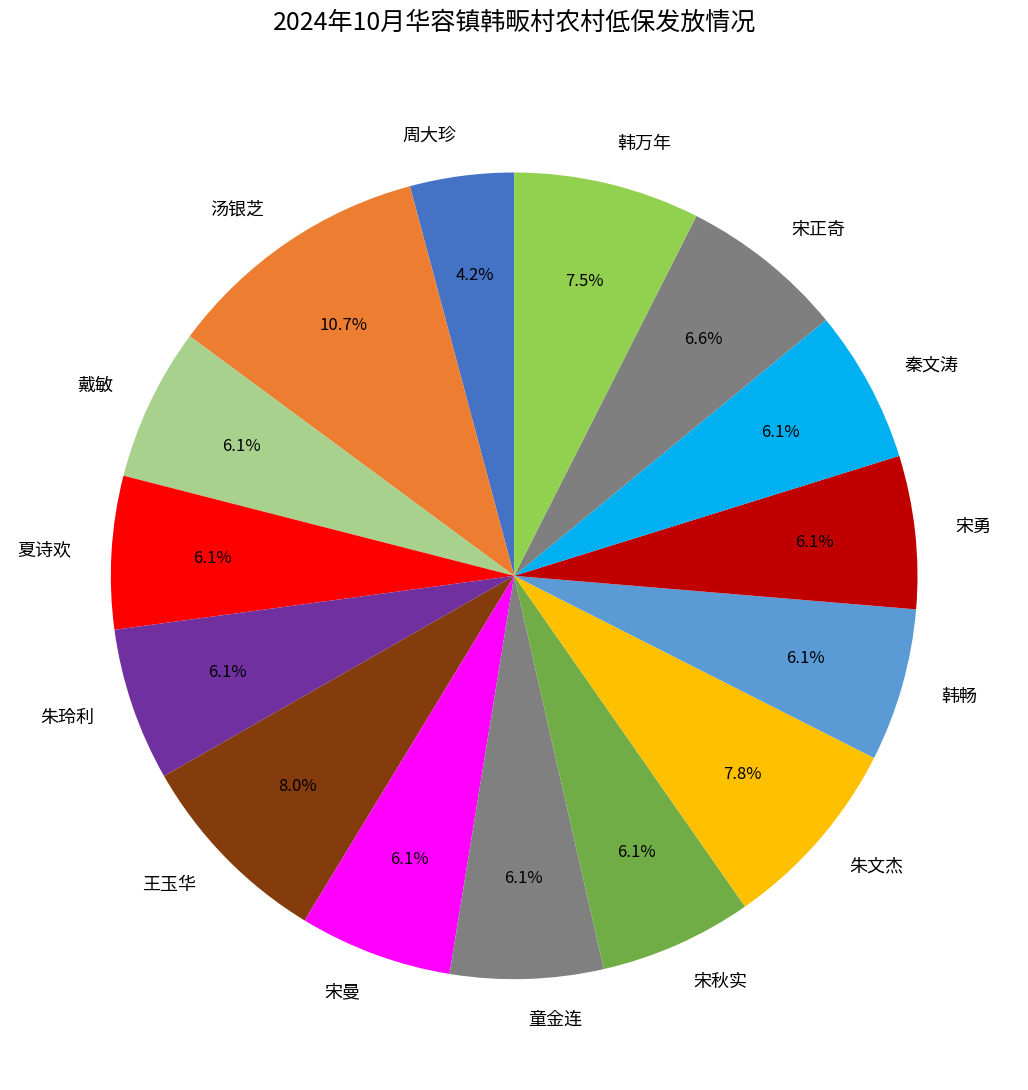

Does 朱文杰 represent more than half of the total?

No